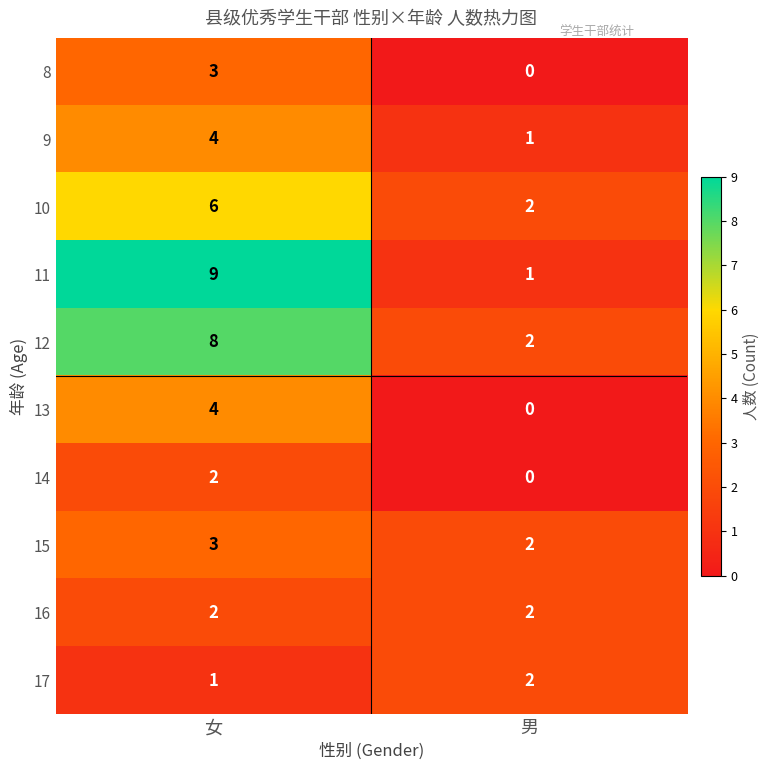

At which category does the chart reach its minimum across all series?

男